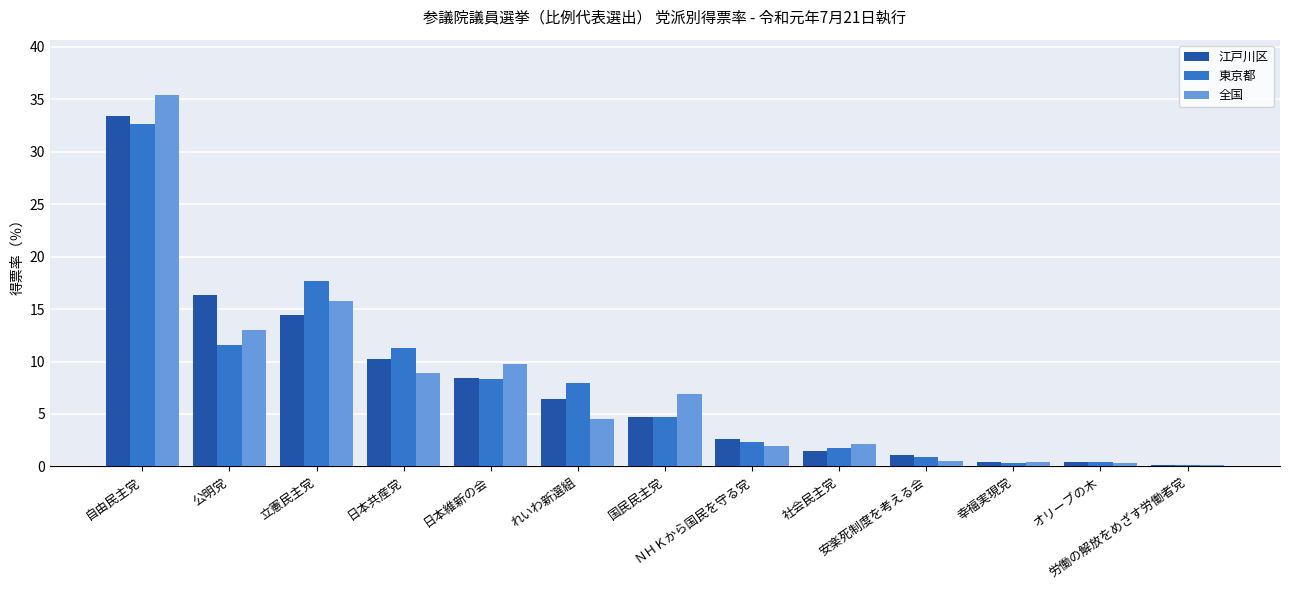

What is the maximum value shown in the chart?

35.4